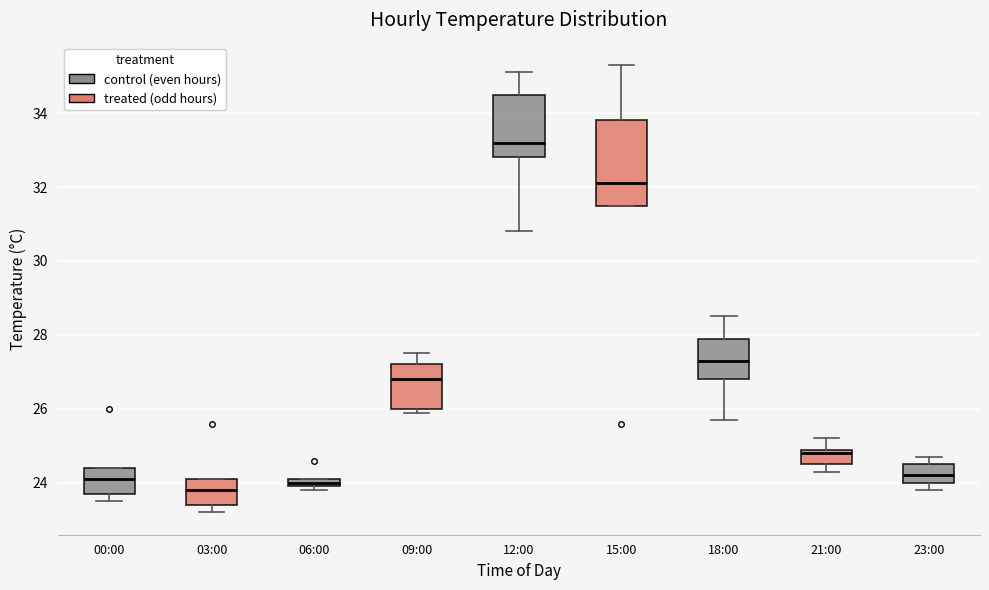

Which box is the tallest, from its lower edge to its upper edge?

15:00